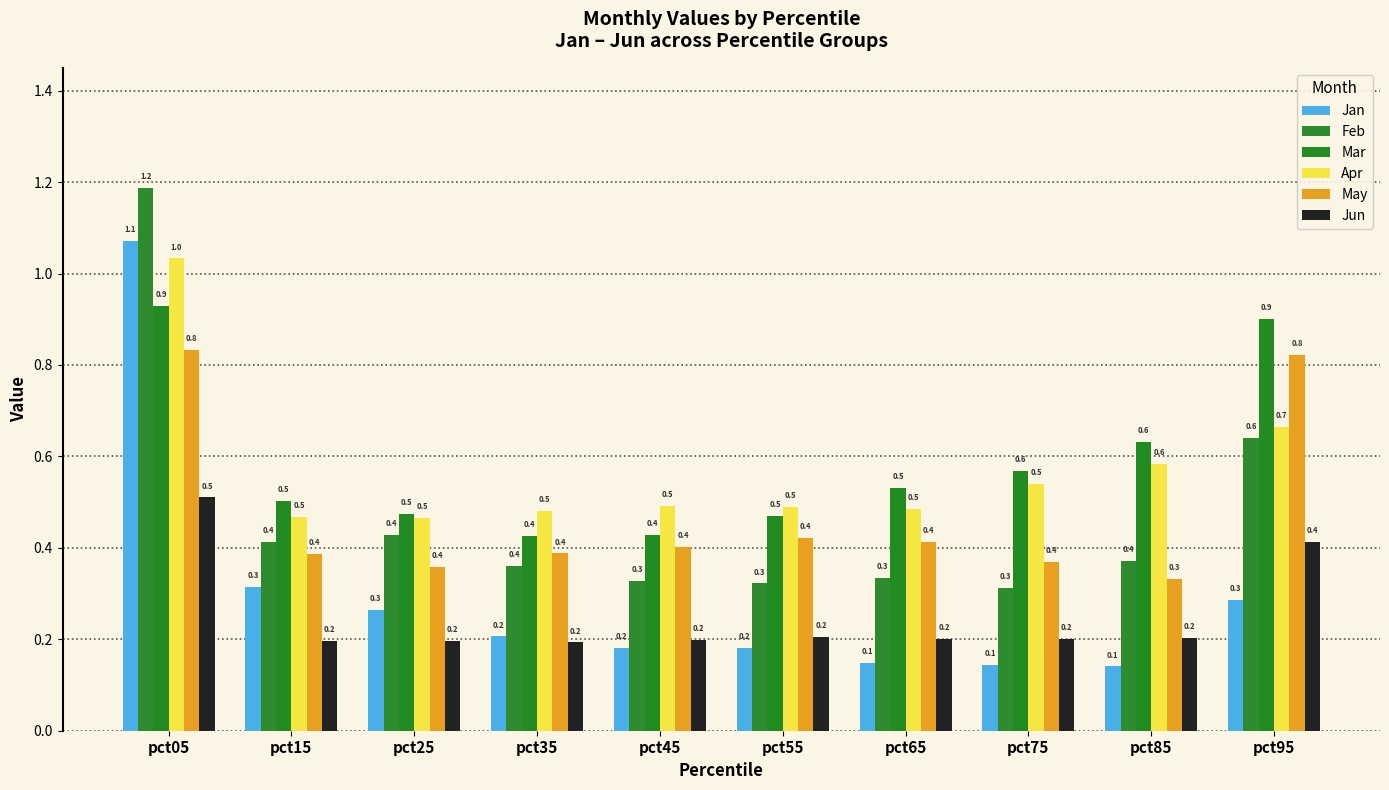

True or false: May has a value of 0.4 at pct65.

True